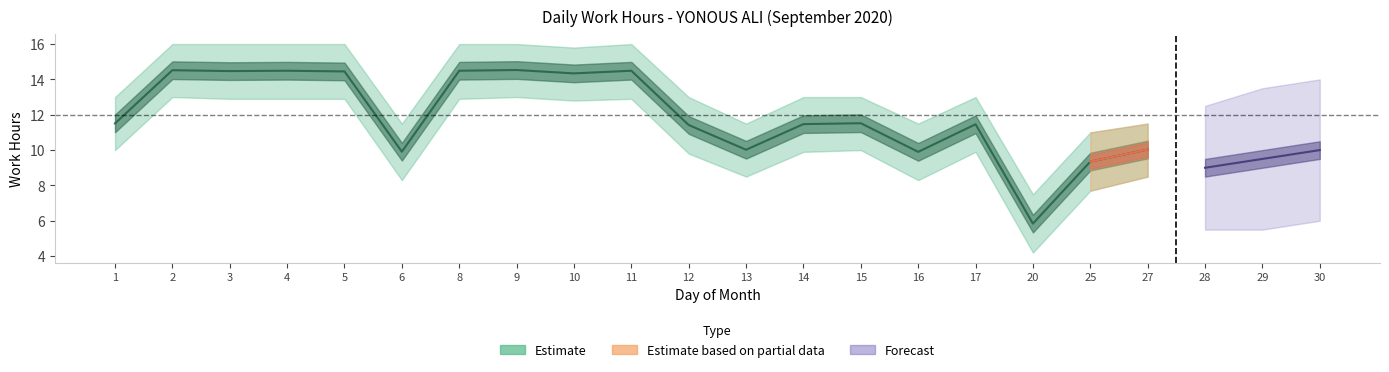

What is the total value across all series at 15?

34.5